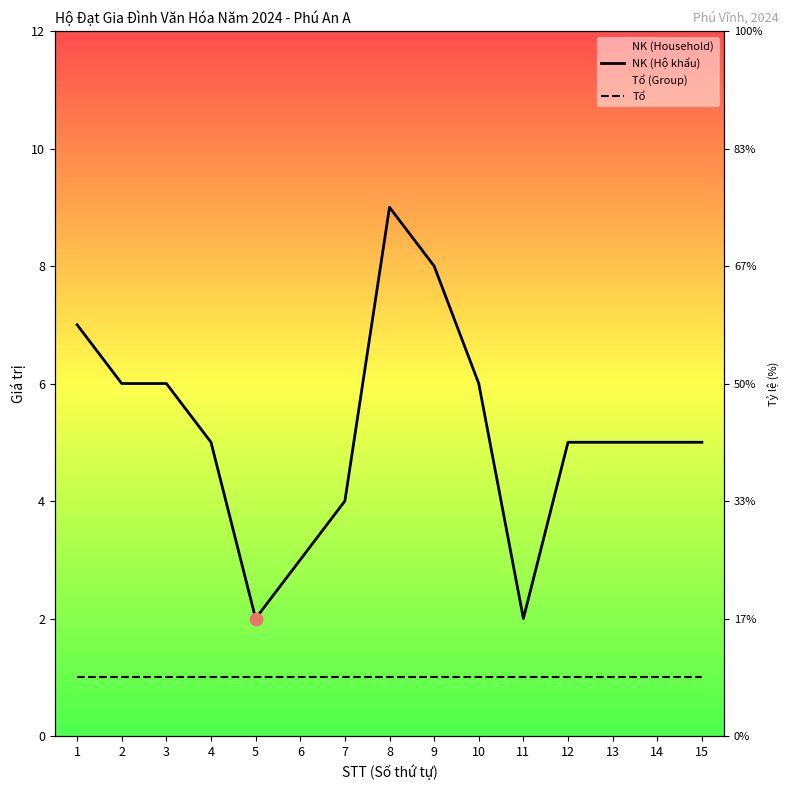

At which category is the sum across all series the highest?

8